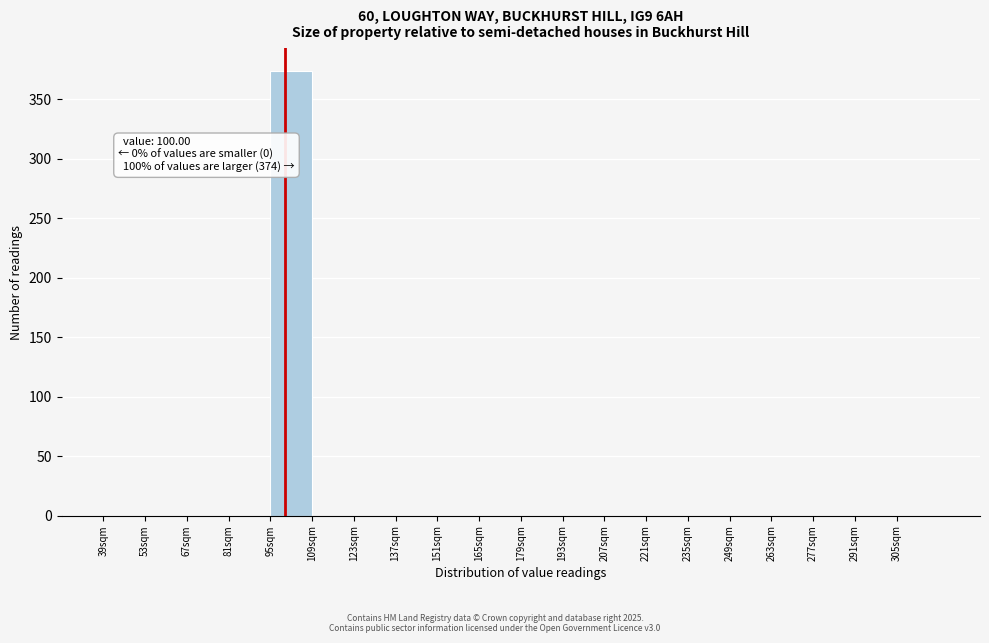

Over which range of the x-axis is the bar tallest?

95 to 109